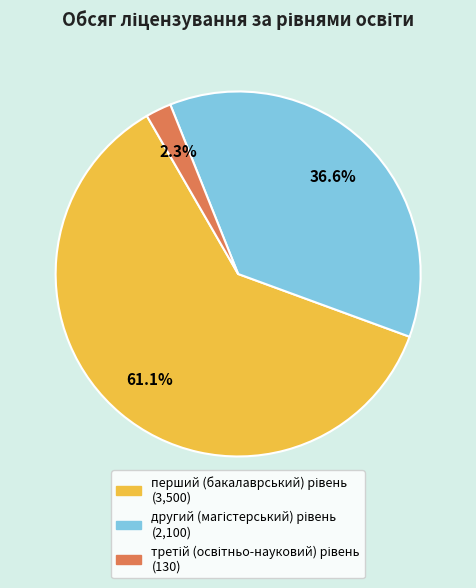

Is there any slice that represents more than half of the pie?

Yes